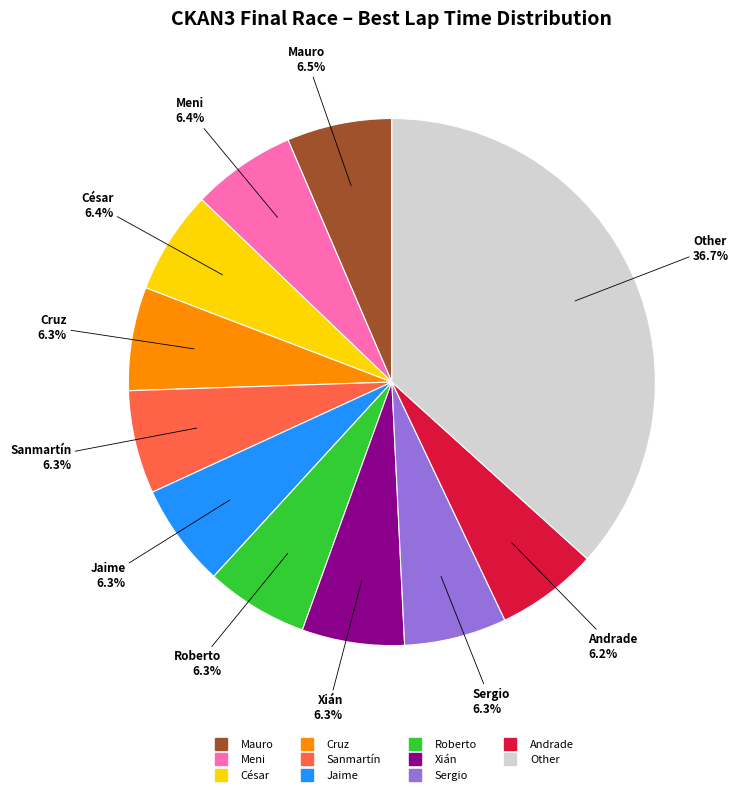

To the nearest percent, what is the average slice percentage?

9%